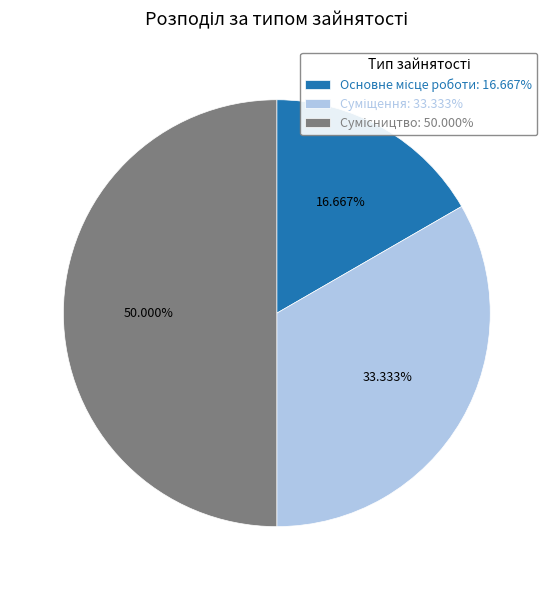

How many segments does this pie chart have?

3